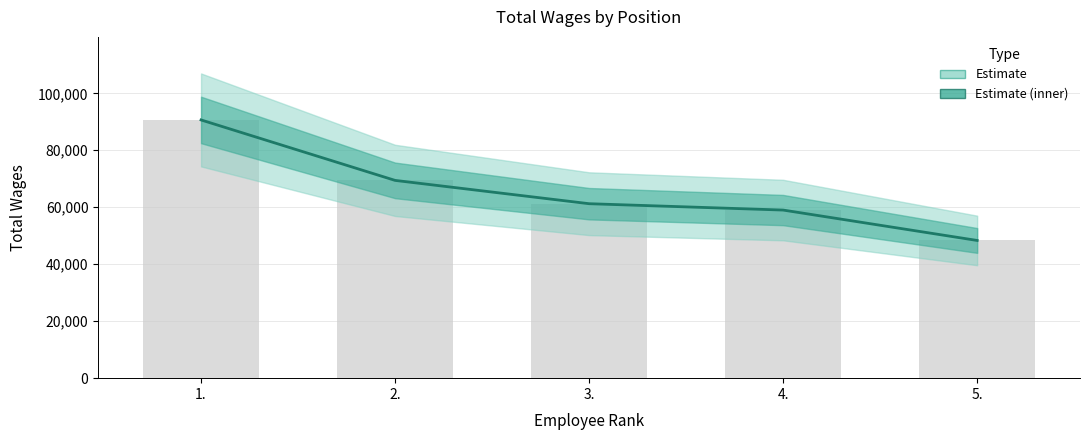

Count the number of data series in this chart.

1